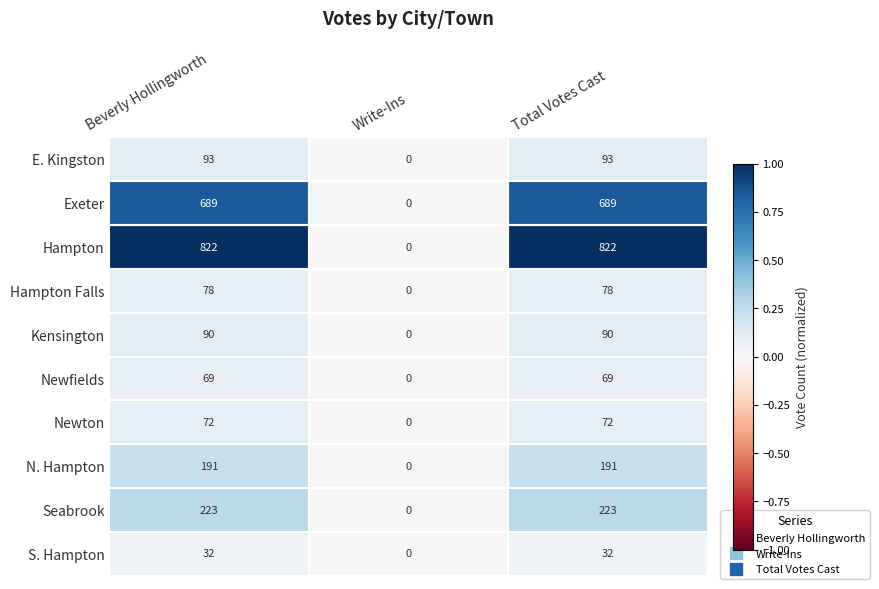

What is the difference between the highest and lowest values at Beverly Hollingworth?

790